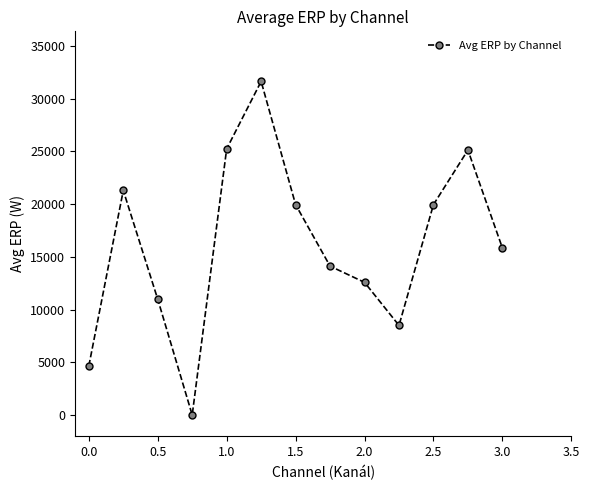

What is the greatest value displayed?

31622.0